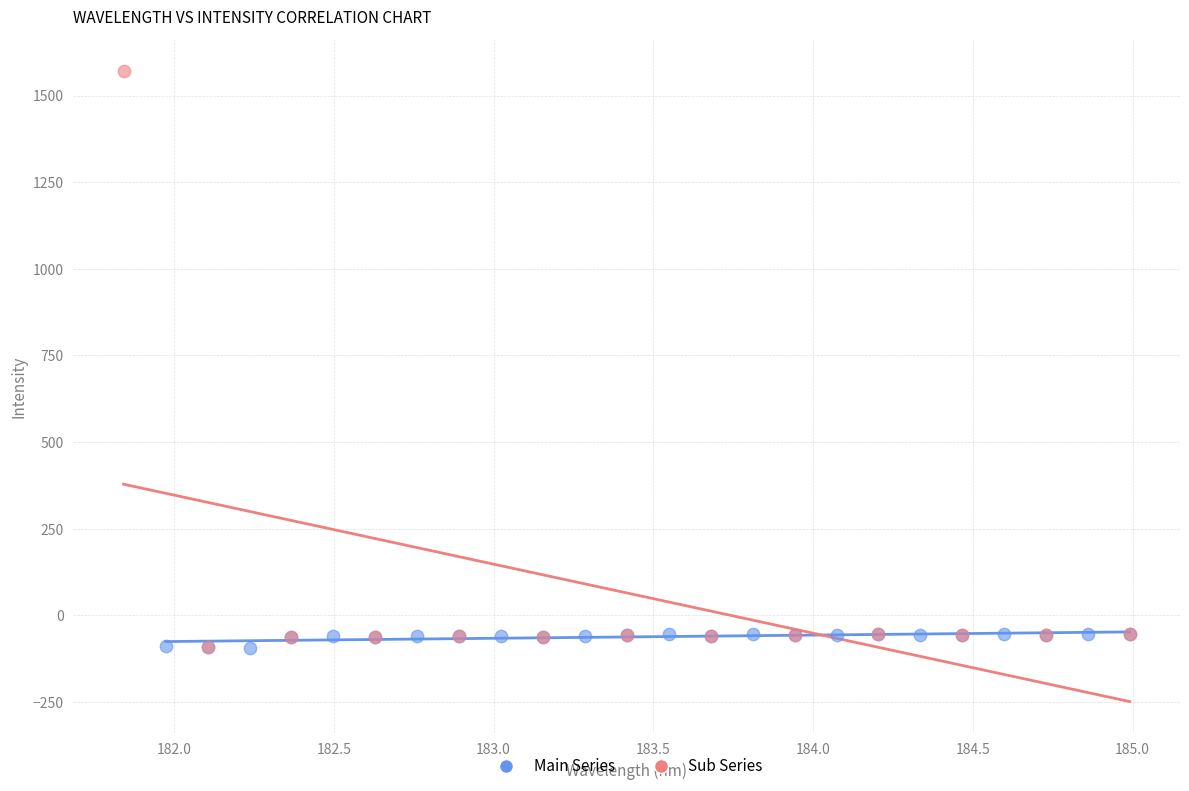

Which series has the widest spread of Y values?

Sub Series